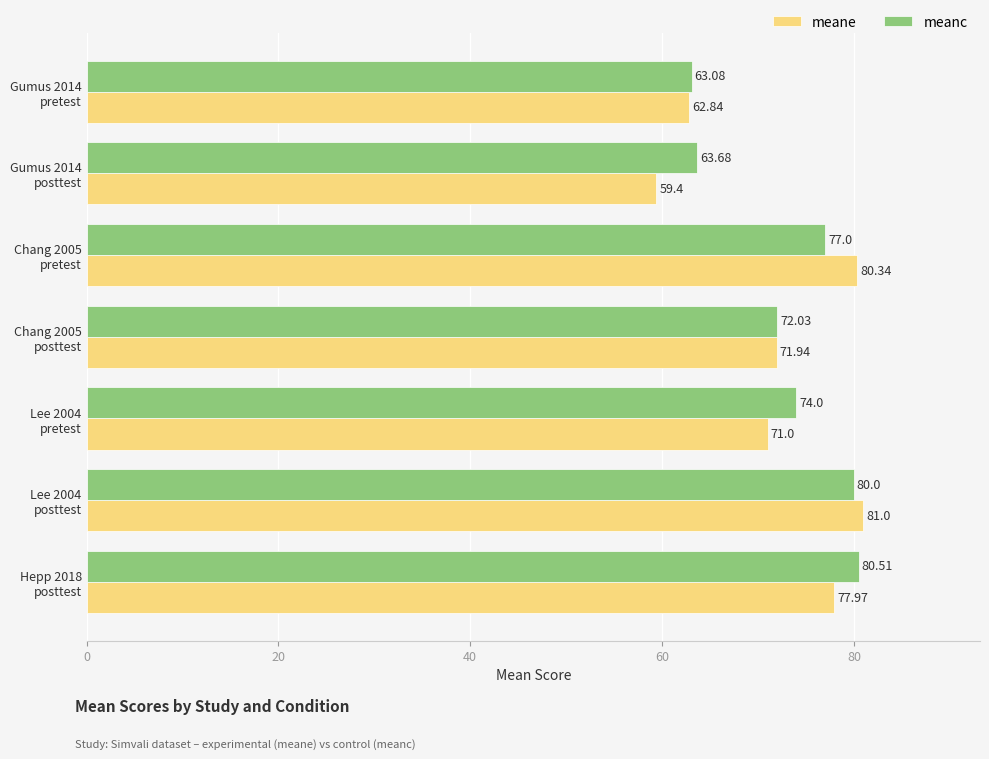

What is the difference between the maximum and minimum values in the meane series?

21.6